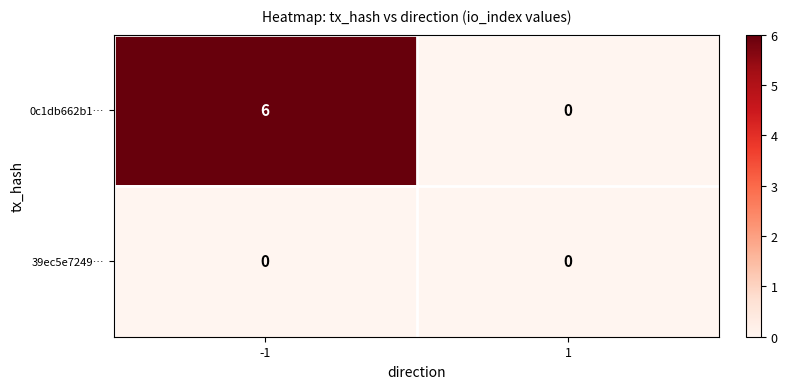

Which series has the largest total across all categories?

0c1db662b1…